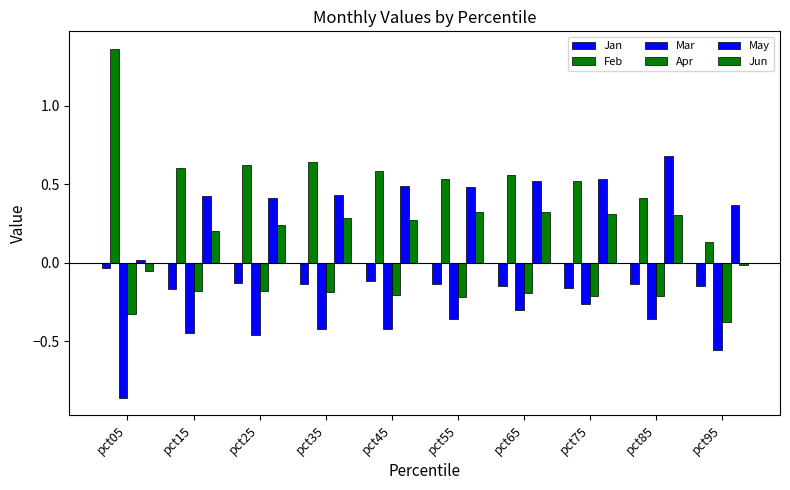

Reading left to right, transcribe all the data shown in this chart.

Jan: -0.0	-0.2	-0.1	-0.1	-0.1	-0.1	-0.1	-0.2	-0.1	-0.1
Feb: 1.4	0.6	0.6	0.6	0.6	0.5	0.6	0.5	0.4	0.1
Mar: -0.9	-0.4	-0.5	-0.4	-0.4	-0.4	-0.3	-0.3	-0.4	-0.6
Apr: -0.3	-0.2	-0.2	-0.2	-0.2	-0.2	-0.2	-0.2	-0.2	-0.4
May: 0.0	0.4	0.4	0.4	0.5	0.5	0.5	0.5	0.7	0.4
Jun: -0.1	0.2	0.2	0.3	0.3	0.3	0.3	0.3	0.3	-0.0